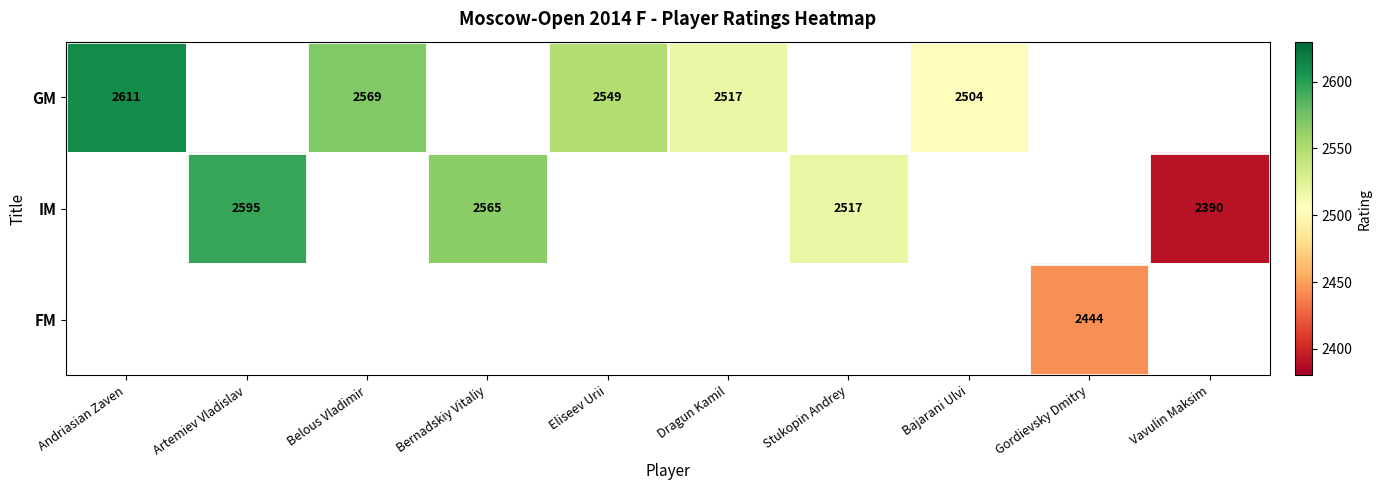

At how many categories does at least one series exceed 2423?

9